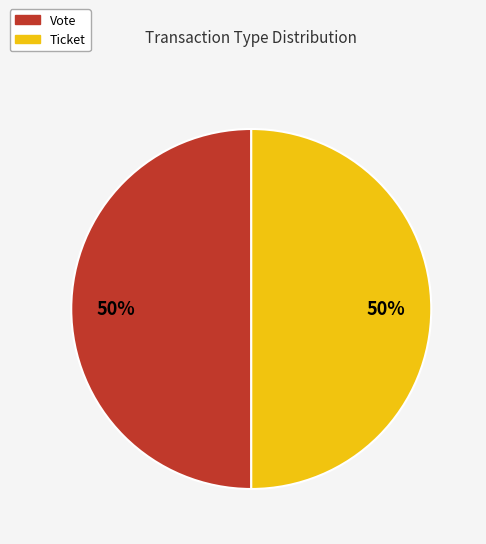

The Vote slice represents 44% of the pie. True or false?

False